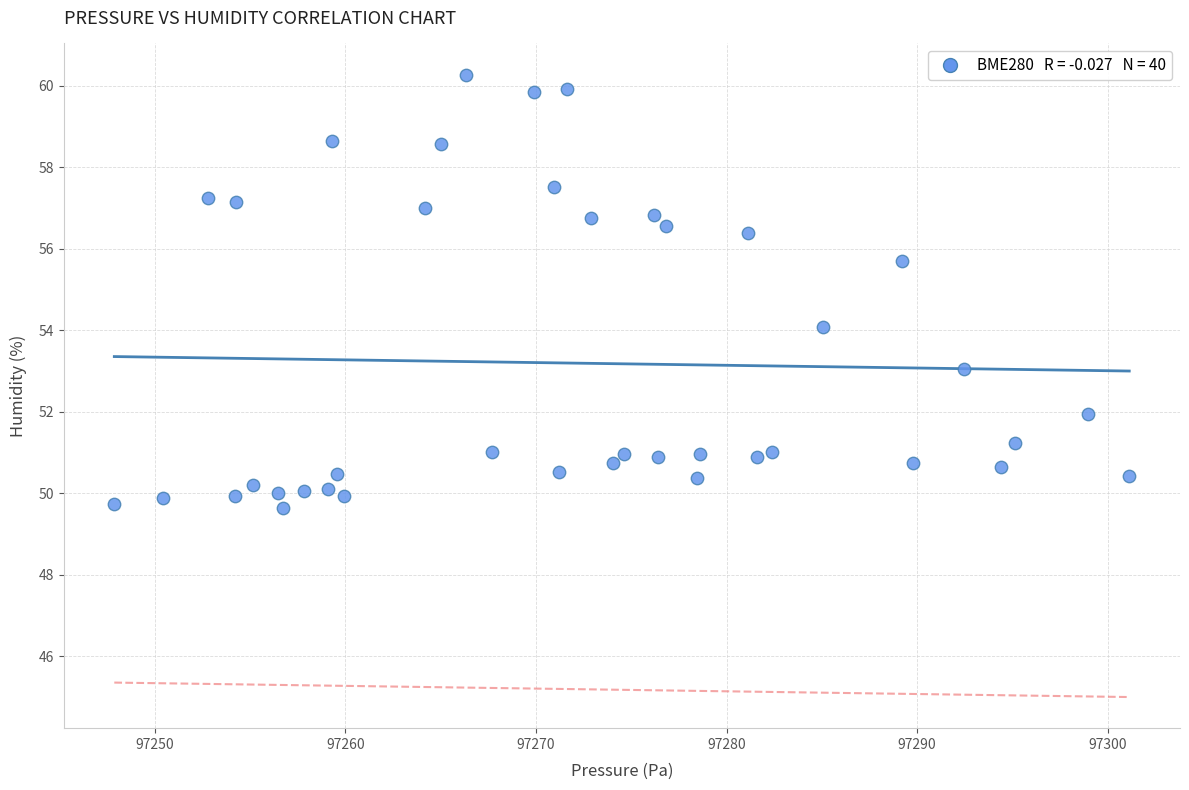

What is the range of Y values (max minus min)?

10.6